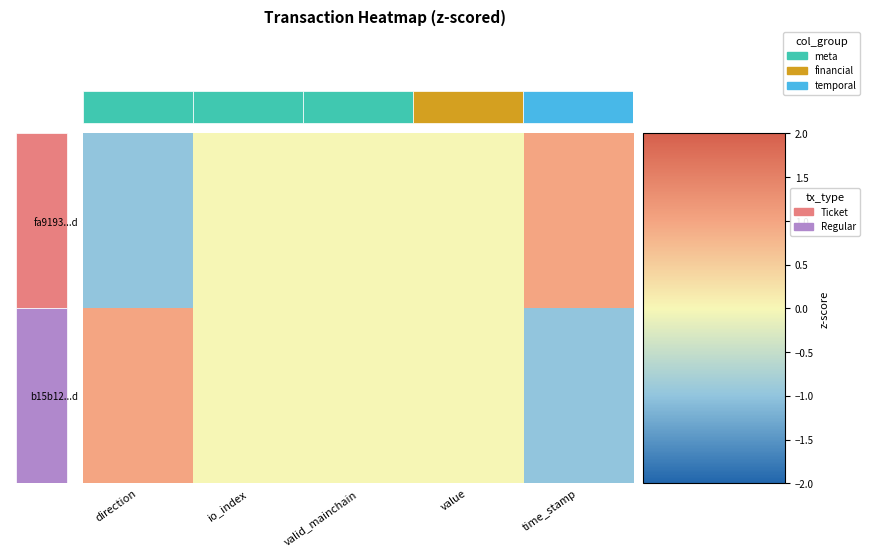

Where is fa9193...d nearest to the value 0?

io_index